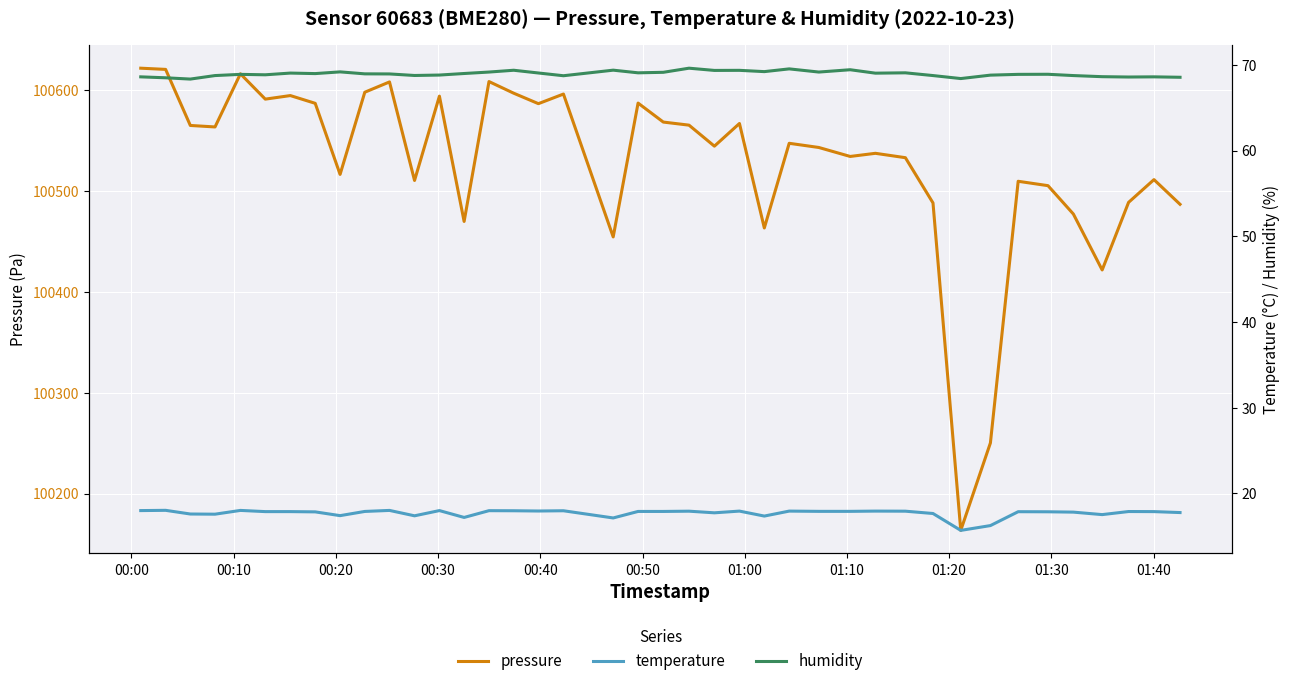

List the series in order of their peak value, lowest first.

temperature, humidity, pressure